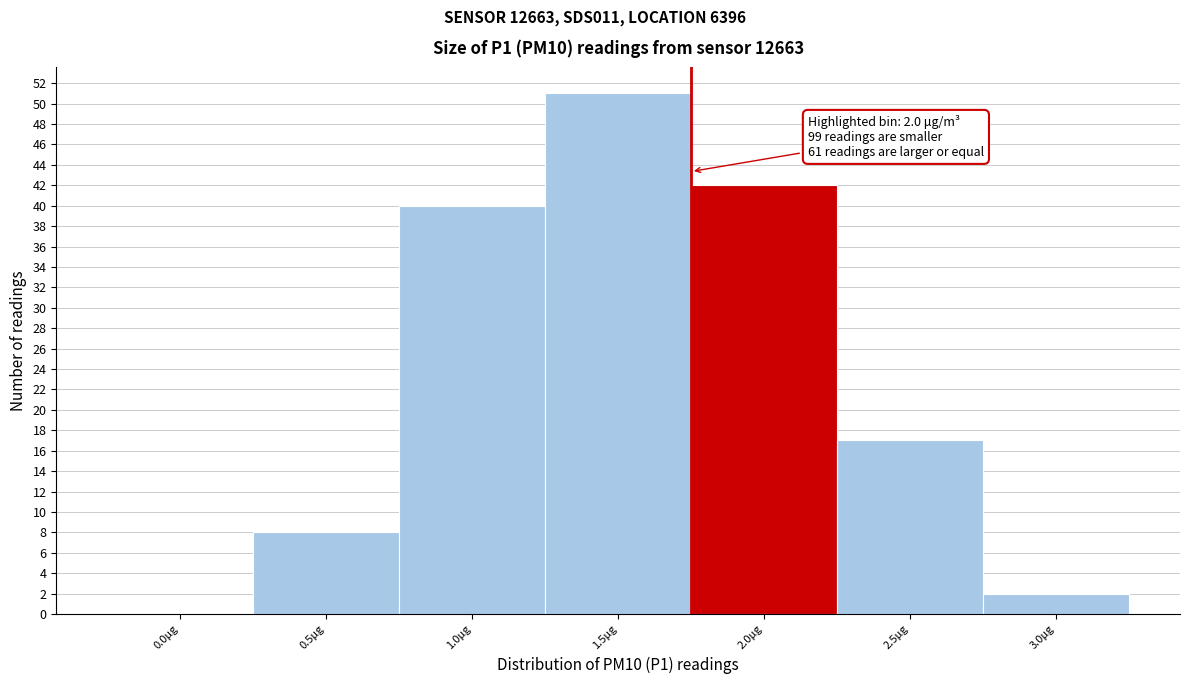

Reading left to right, what are all the values shown in this chart?

0.0μg=0	0.5μg=8	1.0μg=40	1.5μg=51	2.0μg=42	2.5μg=17	3.0μg=2